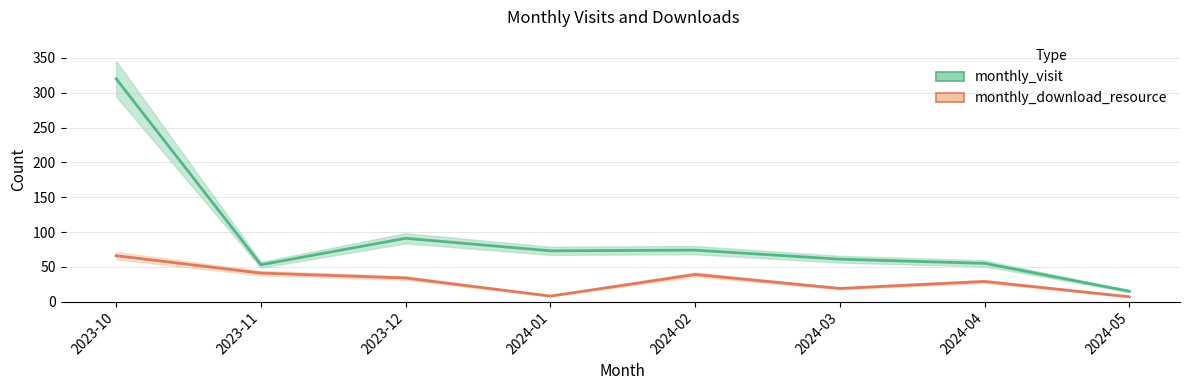

What is the sum of the monthly_visit values at 2023-11 and 2024-04?

108